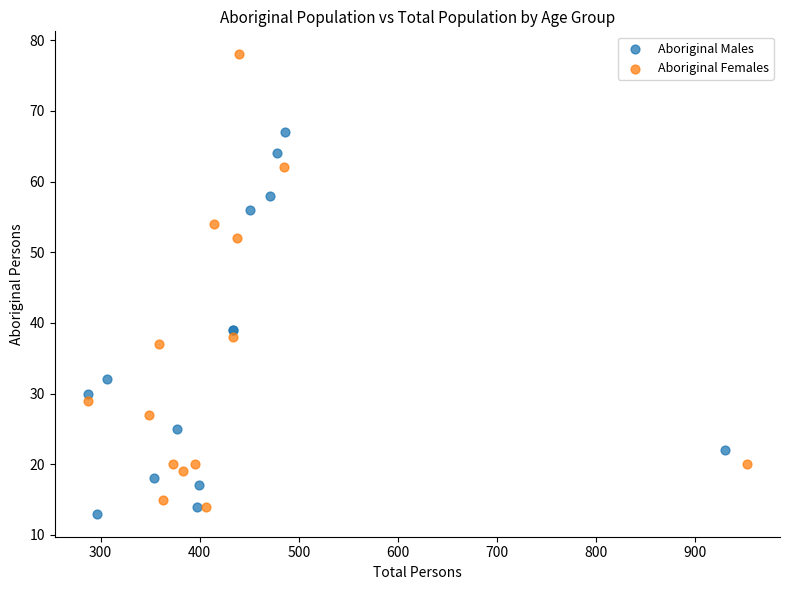

Which series contains the highest Y value?

Aboriginal Females